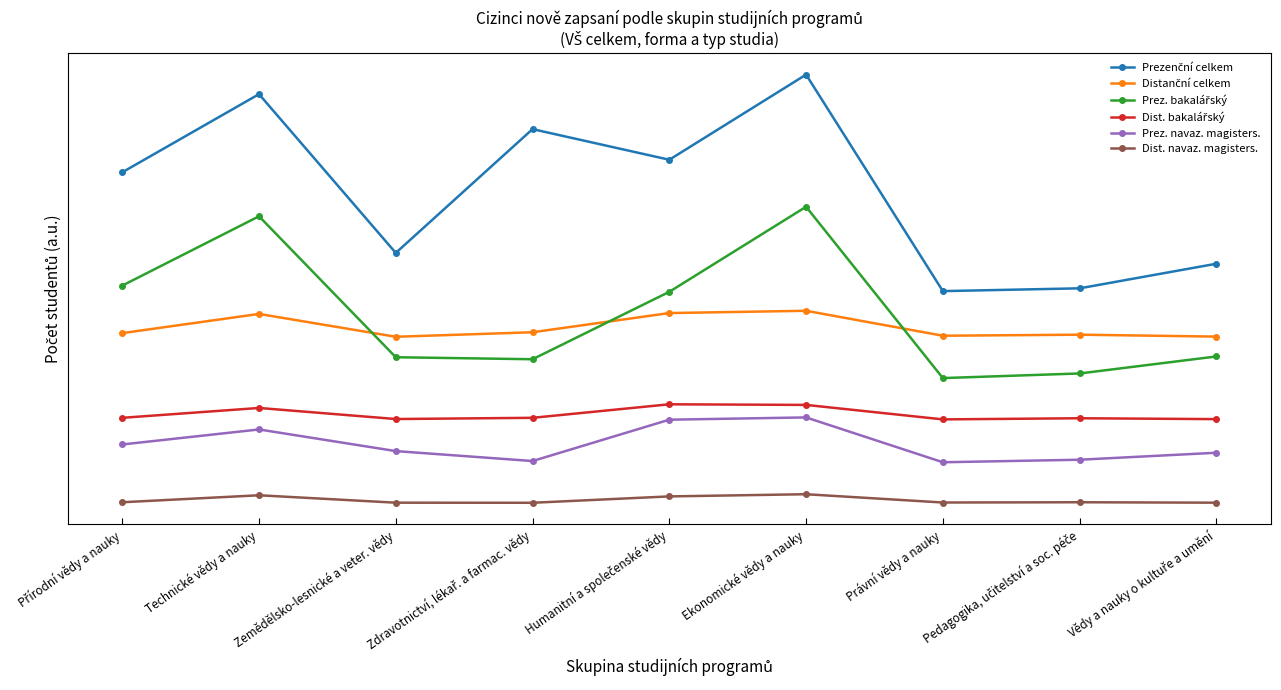

What is the average value of the Prez. bakalářský series?

2170.4